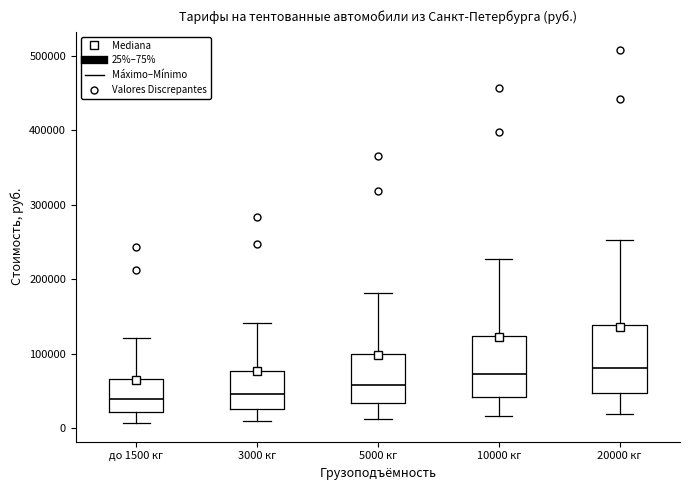

Where is the lower edge of the box for 3000 кг on the y-axis? The values are not printed on the chart, so give them approximately, as read against the axis.

30000